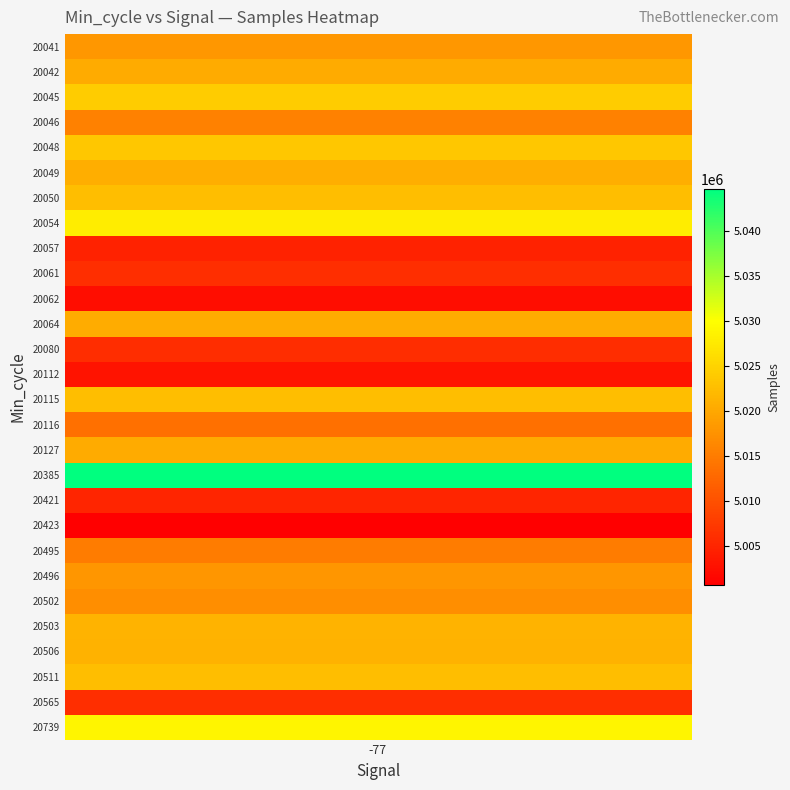

Reading right to left, extract all data points from this chart.

20041: 5018130	-77
20042: 5020350	-77
20045: 5024124	-77
20046: 5015546	-77
20048: 5023628	-77
20049: 5020737	-77
20050: 5022623	-77
20054: 5027976	-77
20057: 5004826	-77
20061: 5006167	-77
20062: 5002355	-77
20064: 5020563	-77
20080: 5005916	-77
20112: 5003019	-77
20115: 5022628	-77
20116: 5013669	-77
20127: 5020349	-77
20385: 5044677	-77
20421: 5005031	-77
20423: 5000727	-77
20495: 5015043	-77
20496: 5018051	-77
20502: 5017144	-77
20503: 5021484	-77
20506: 5021287	-77
20511: 5022675	-77
20565: 5006155	-77
20739: 5029017	-77